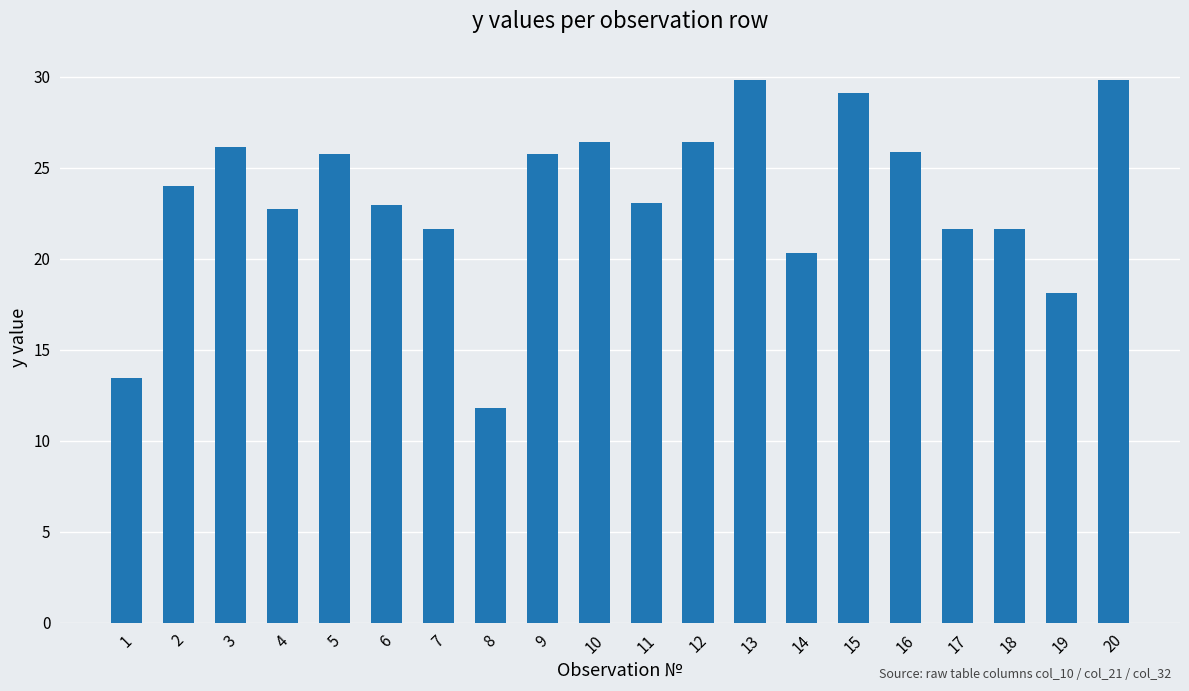

How many categories are shown in the chart?

20